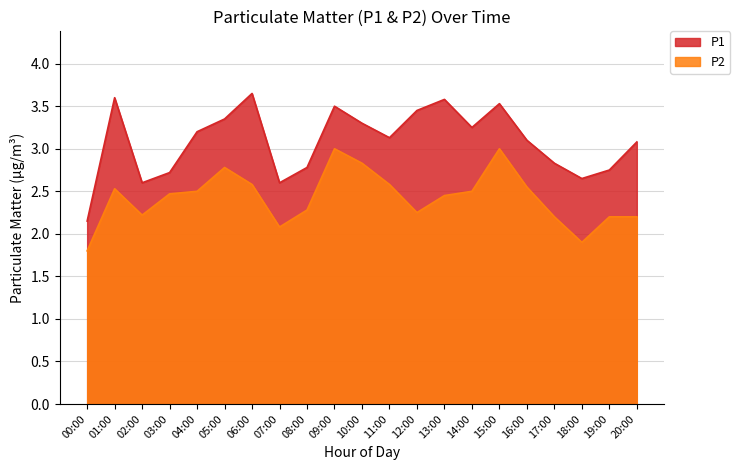

Rank the series by their maximum value, from highest to lowest.

P1, P2